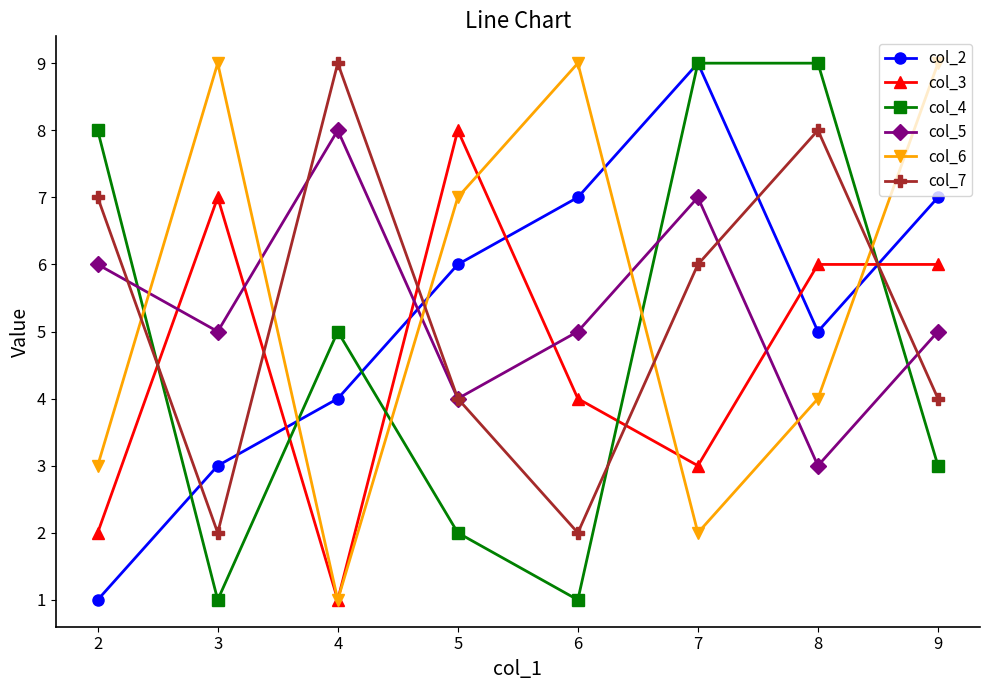

Is this an area chart (filled region under the line)?

No